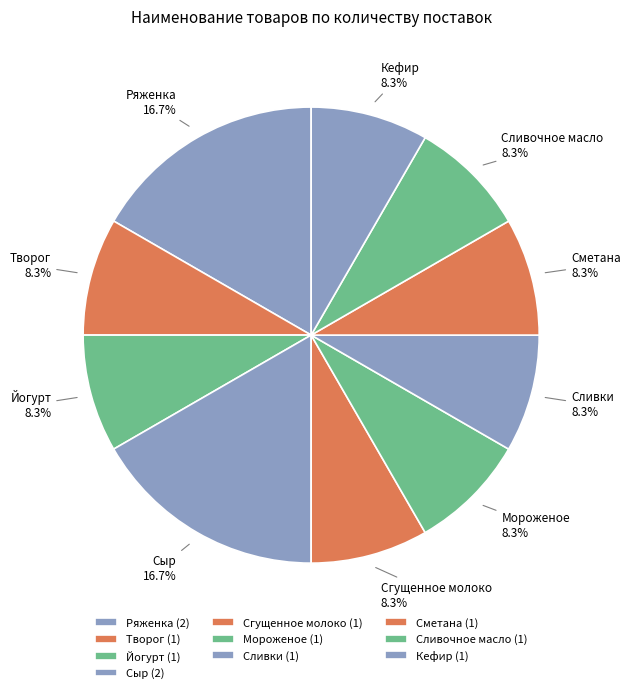

How many slices are in this pie chart?

10